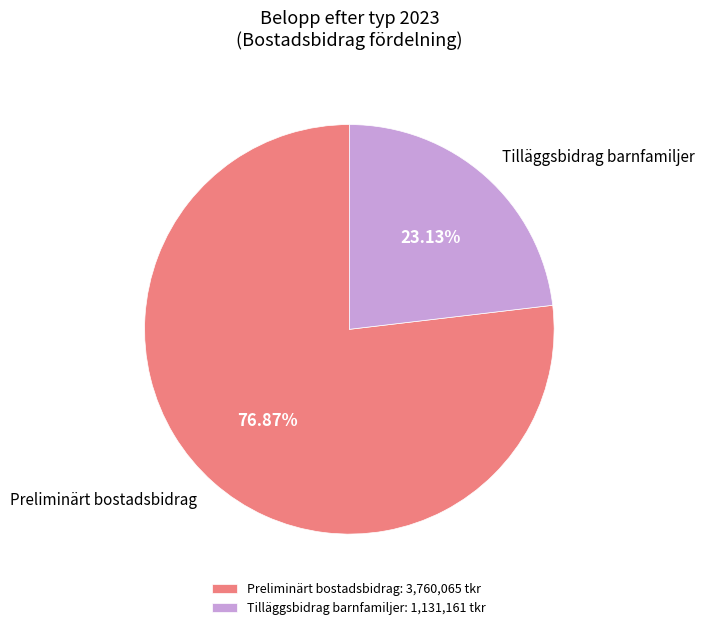

Between Preliminärt bostadsbidrag and Tilläggsbidrag barnfamiljer, which is larger?

Preliminärt bostadsbidrag